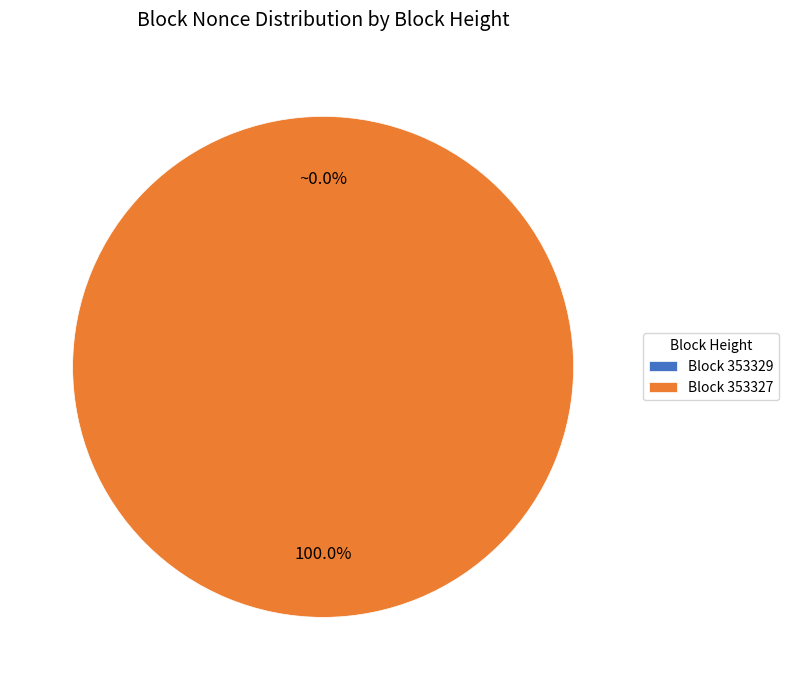

What is the largest slice in the pie chart?

Block 353327